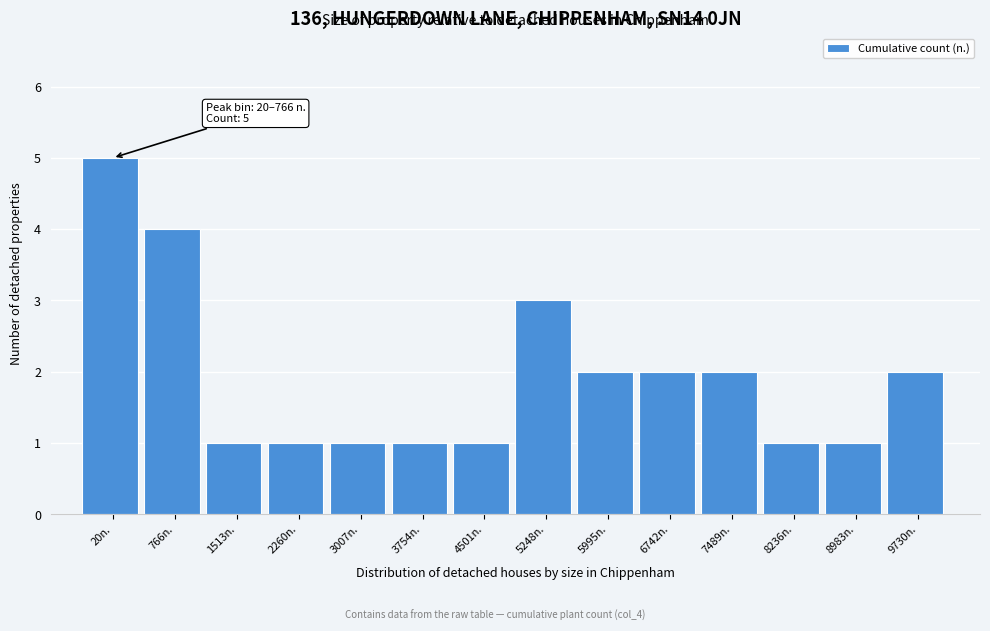

Reading right to left, what are all the values shown in this chart?

2	1	1	2	2	2	3	1	1	1	1	1	4	5